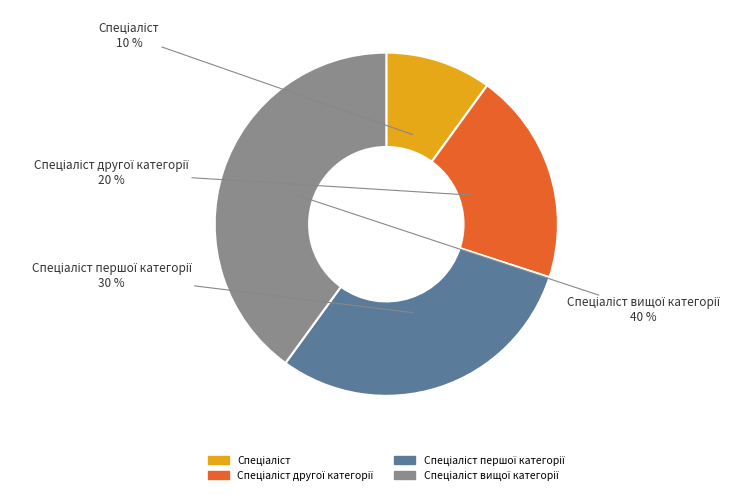

To the nearest percent, what is the difference between the largest and smallest slice percentages?

30%